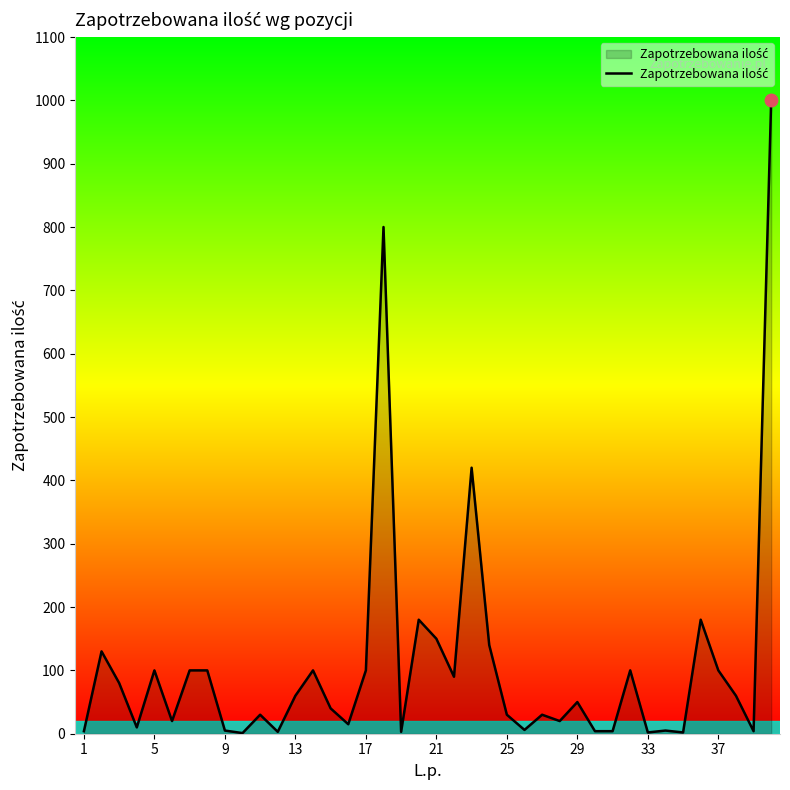

What is the maximum value shown in the chart?

1000